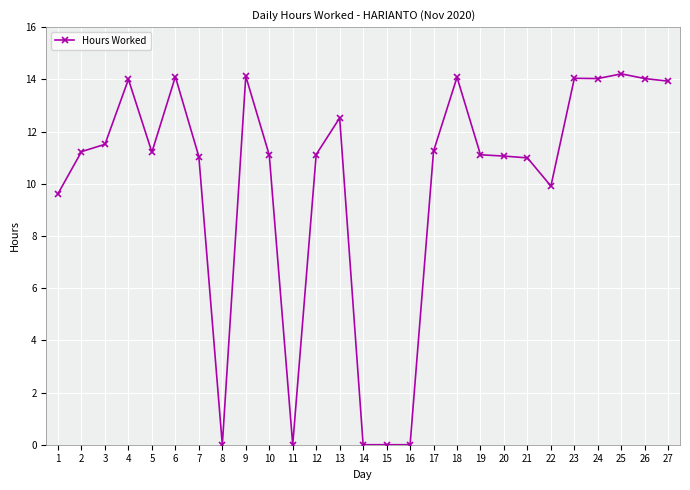

What is the average value?

10.0